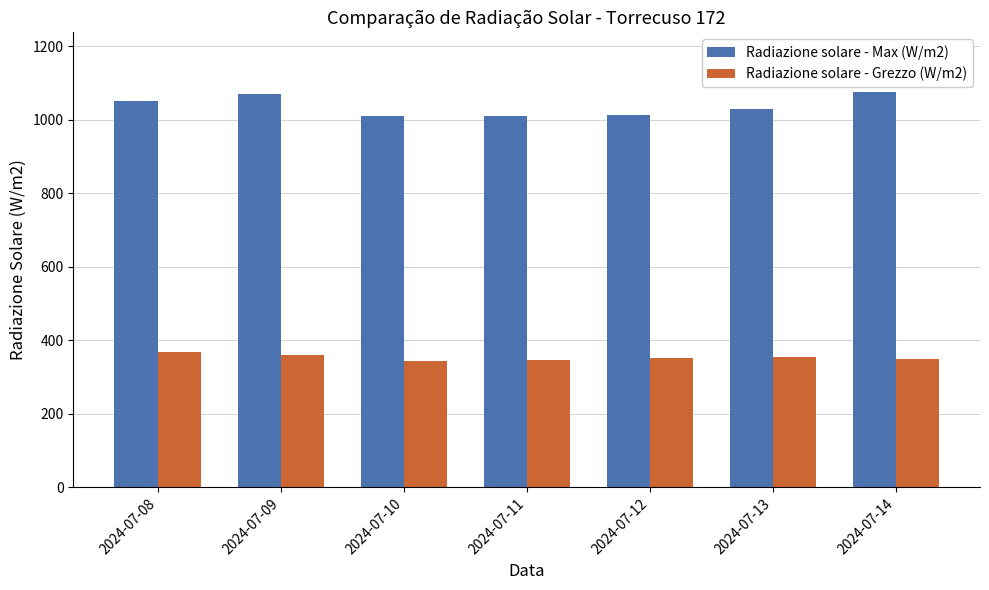

What is the sum of the Radiazione solare - Max (W/m2) values at 2024-07-08 and 2024-07-10?

2060.5